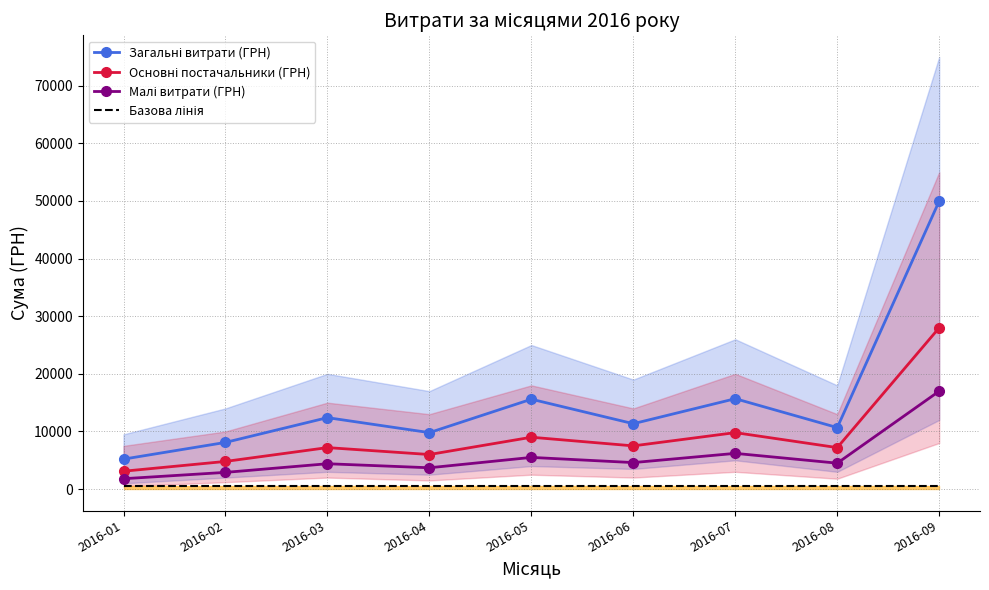

What is the maximum value shown in the chart?

49991.6